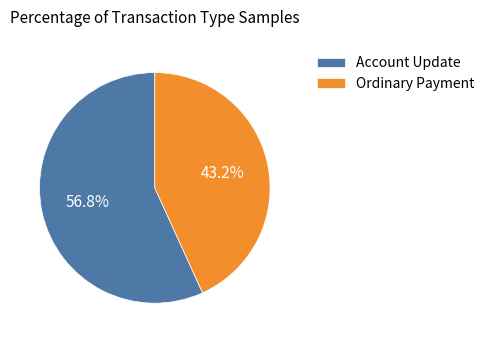

Count the number of slices in the pie.

2